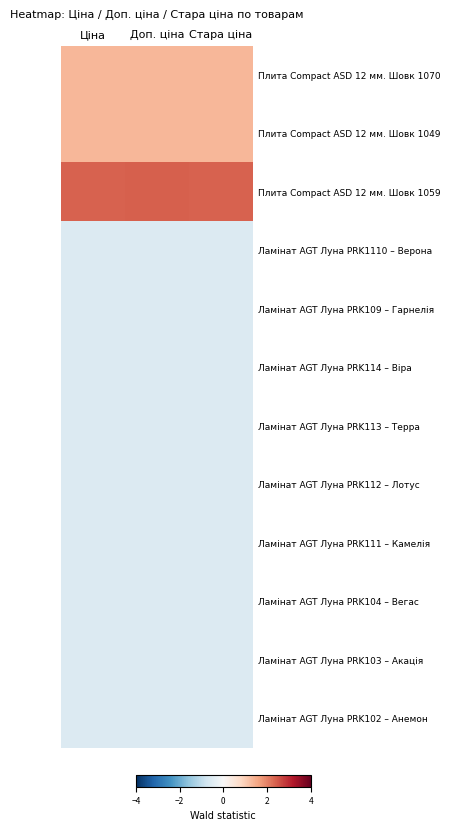

List the series in order of their peak value, highest first.

Плита Сompact ASD 12 мм. Шовк 1059, Плита Сompact ASD 12 мм. Шовк 1070, Плита Сompact ASD 12 мм. Шовк 1049, Ламінат AGT Луна PRK1110 – Верона, Ламінат AGT Луна PRK109 – Гарнелія, Ламінат AGT Луна PRK114 – Віра, Ламінат AGT Луна PRK113 – Терра, Ламінат AGT Луна PRK112 – Лотус, Ламінат AGT Луна PRK111 – Камелія, Ламінат AGT Луна PRK104 – Вегас, Ламінат AGT Луна PRK103 – Акація, Ламінат AGT Луна PRK102 – Анемон